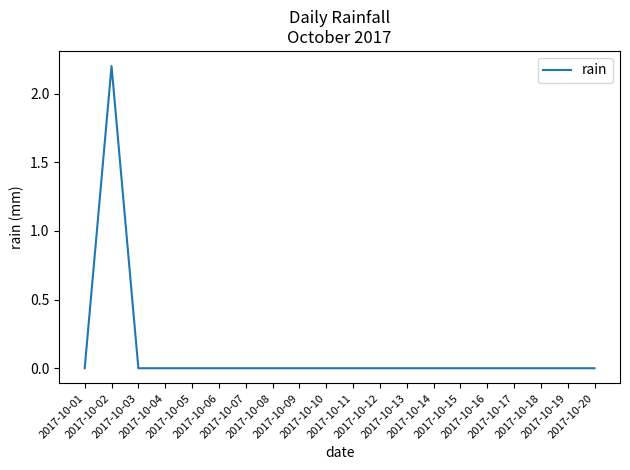

What is the difference between the maximum and minimum values?

2.2